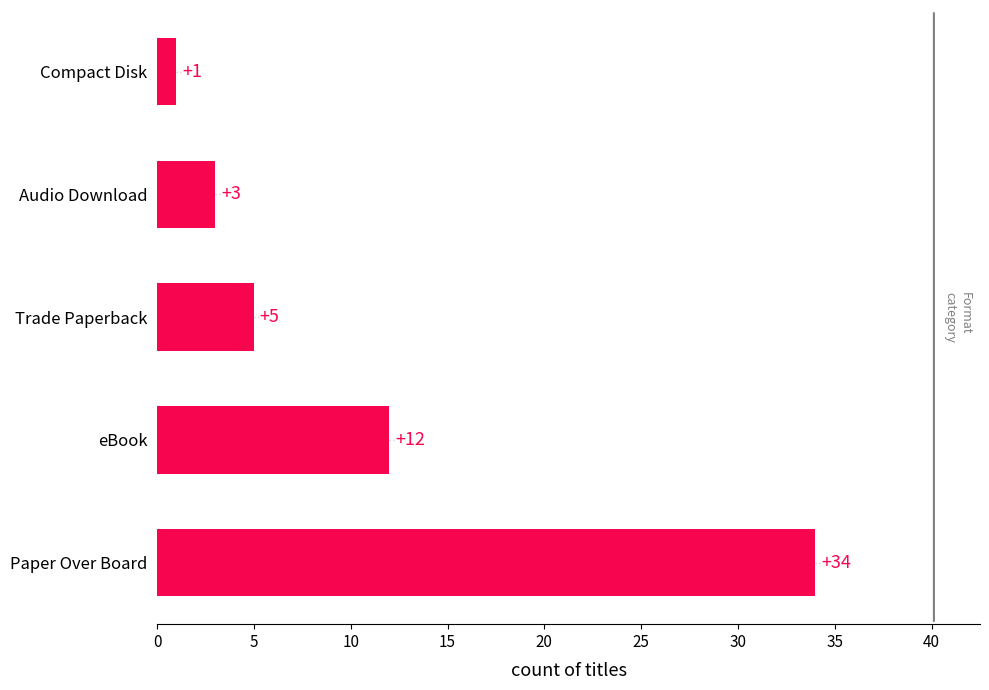

What is the average value?

11